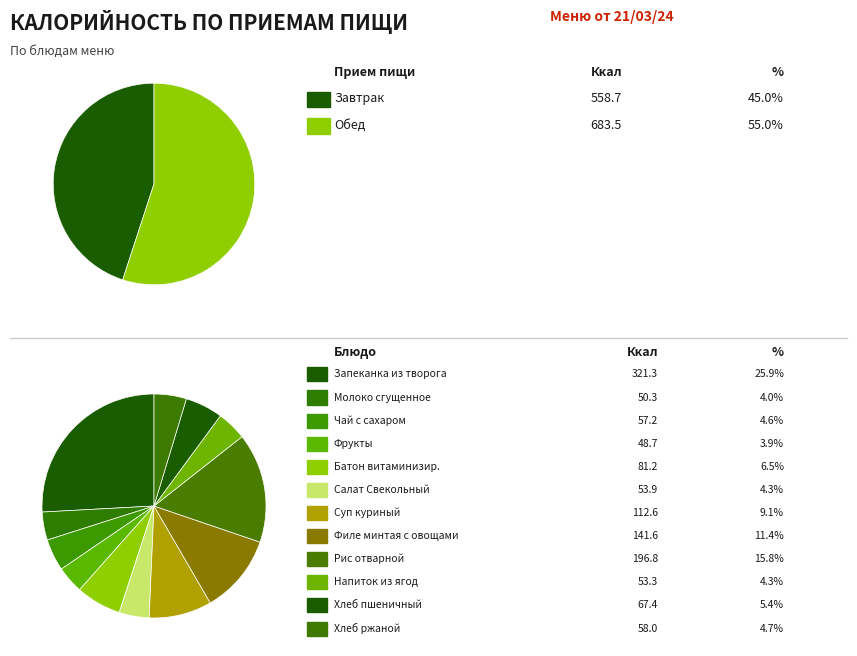

What is the smallest slice in the pie chart?

Фрукты